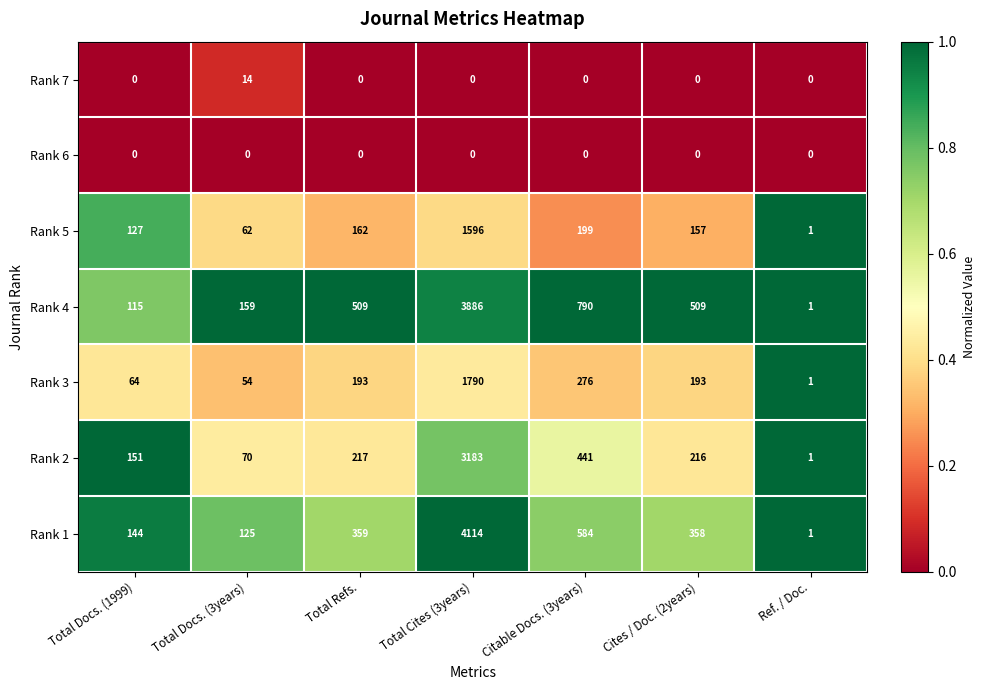

The value of Rank 5 at Cites / Doc. (2years) is 76. True or false?

False